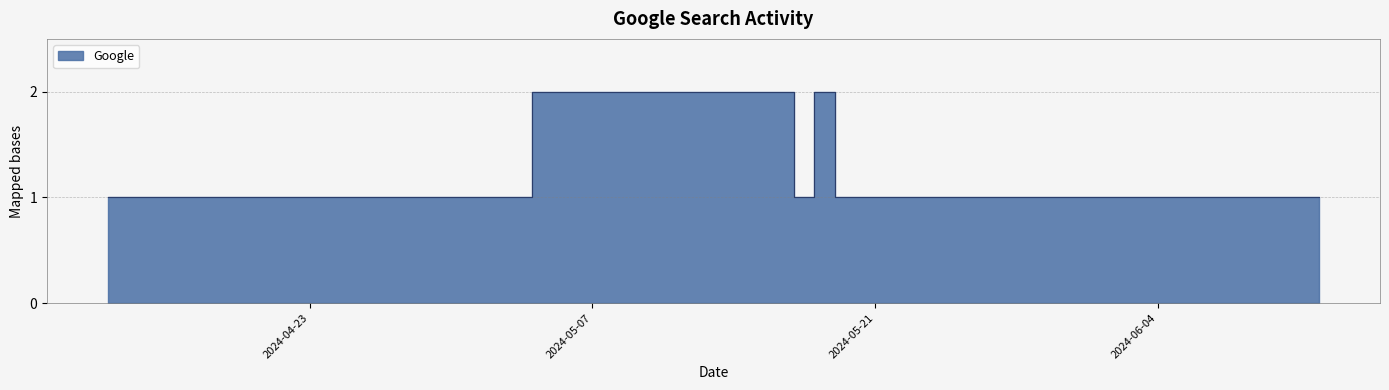

Count the number of values greater than 1.

2